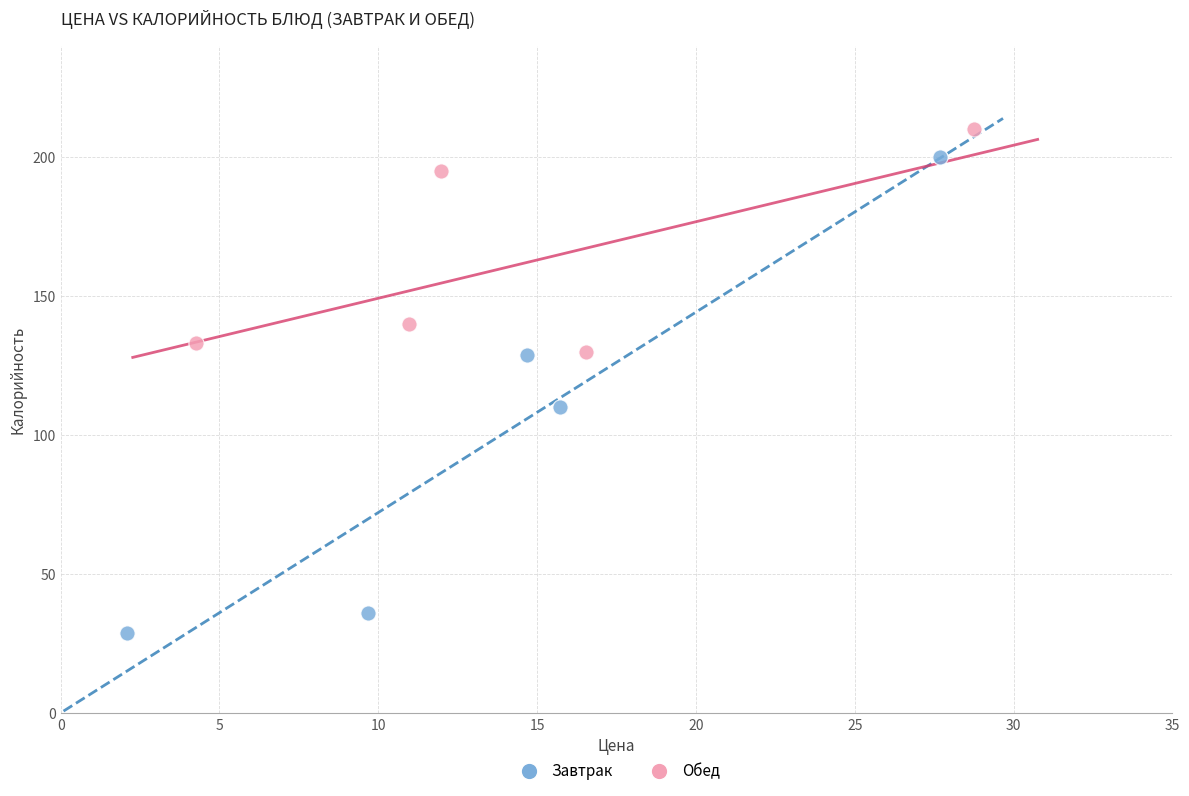

Which series contains the highest Y value?

Обед